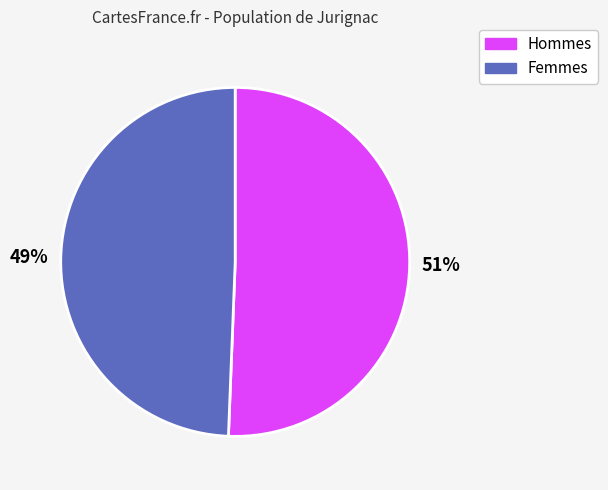

To the nearest percent, what is the average slice percentage?

50%